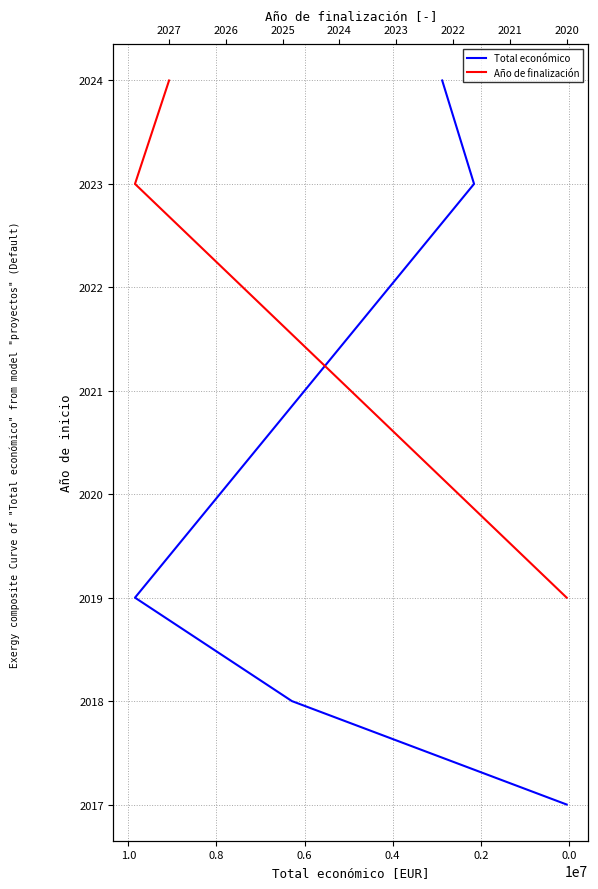

Does the chart display data point markers on the line(s)?

No